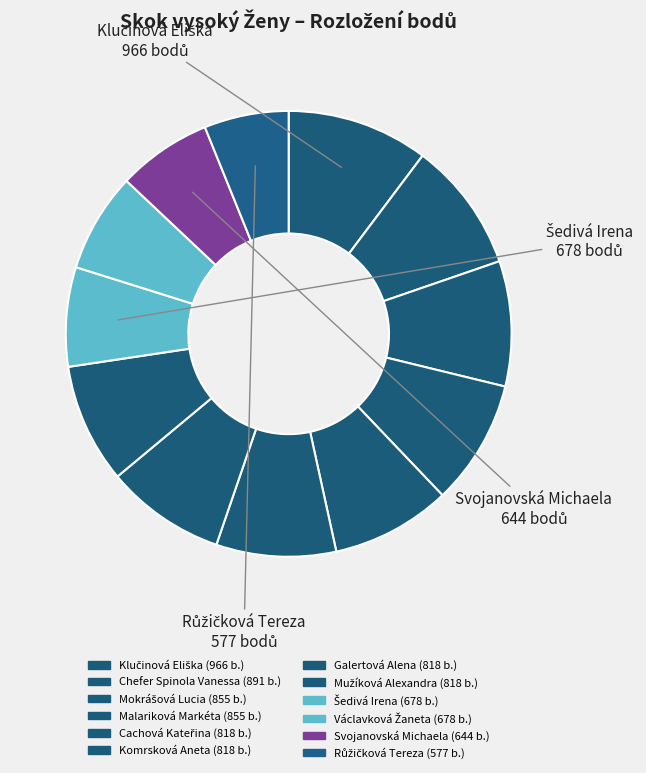

What is the change in value from Chefer Spinola Vanessa to Cachová Kateřina?

-73